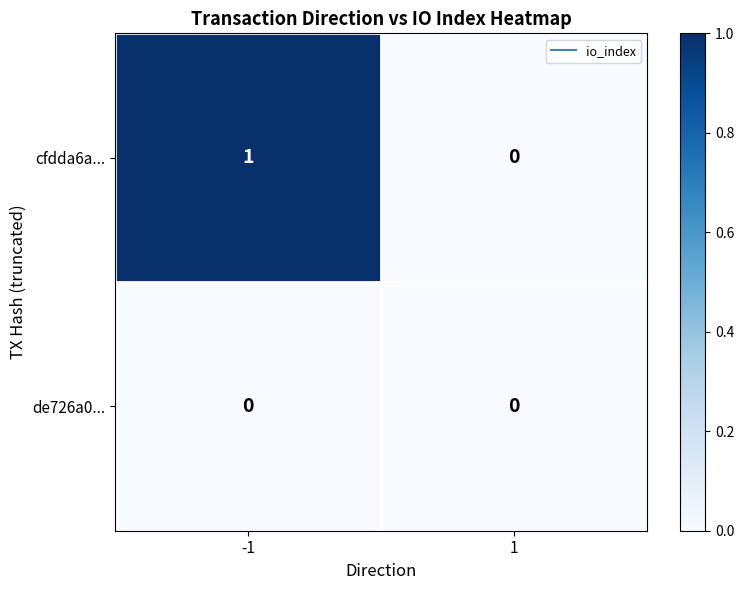

Is it true that cfdda6a... equals 0 at 1?

True